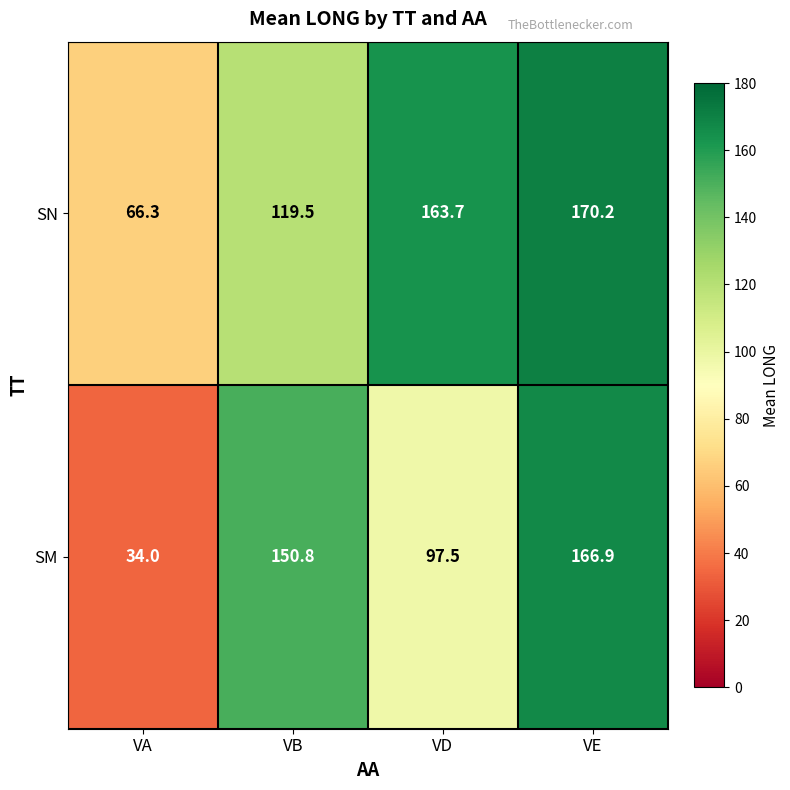

Is it true that SN equals 170.2 at VE?

True